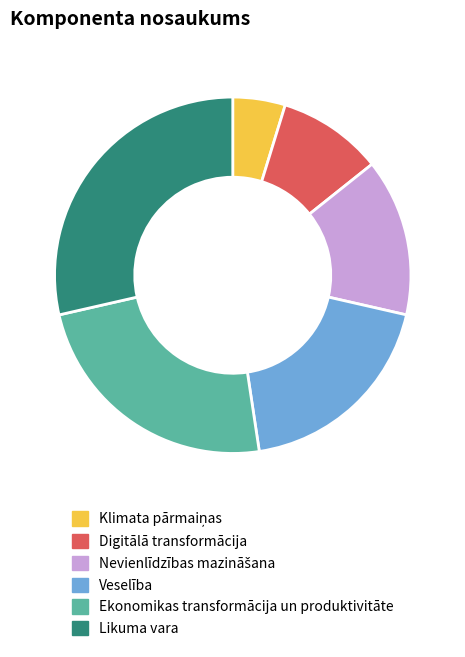

What is the ratio of the value at Likuma vara to the value at Ekonomikas transformācija un produktivitāte?

1.2